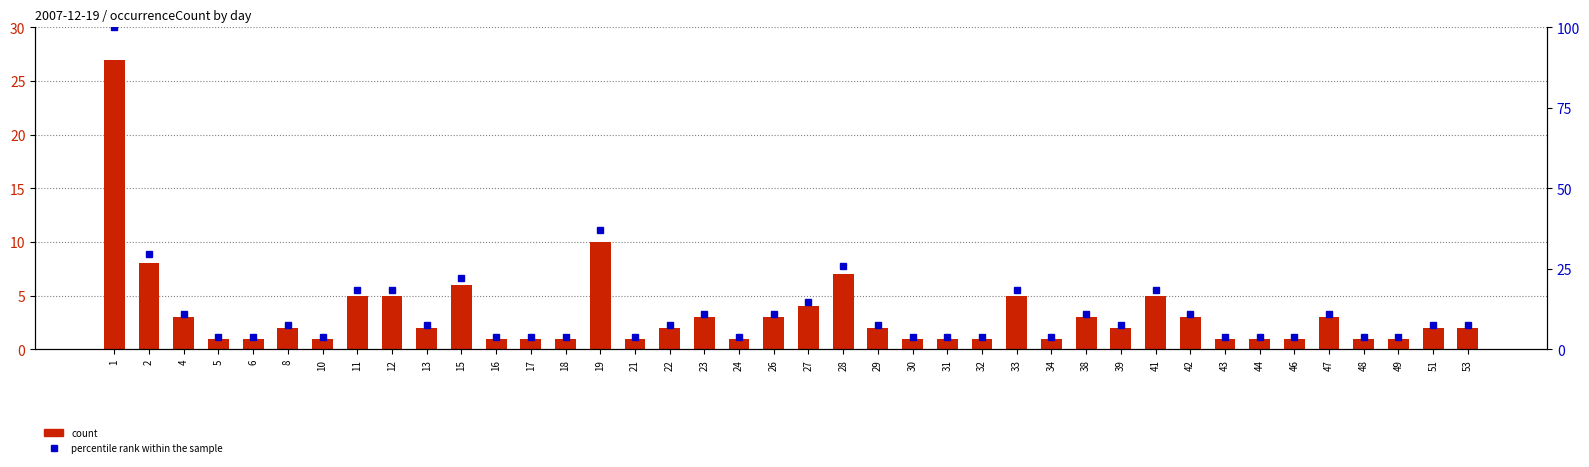

Between 51 and 15, which is larger?

15